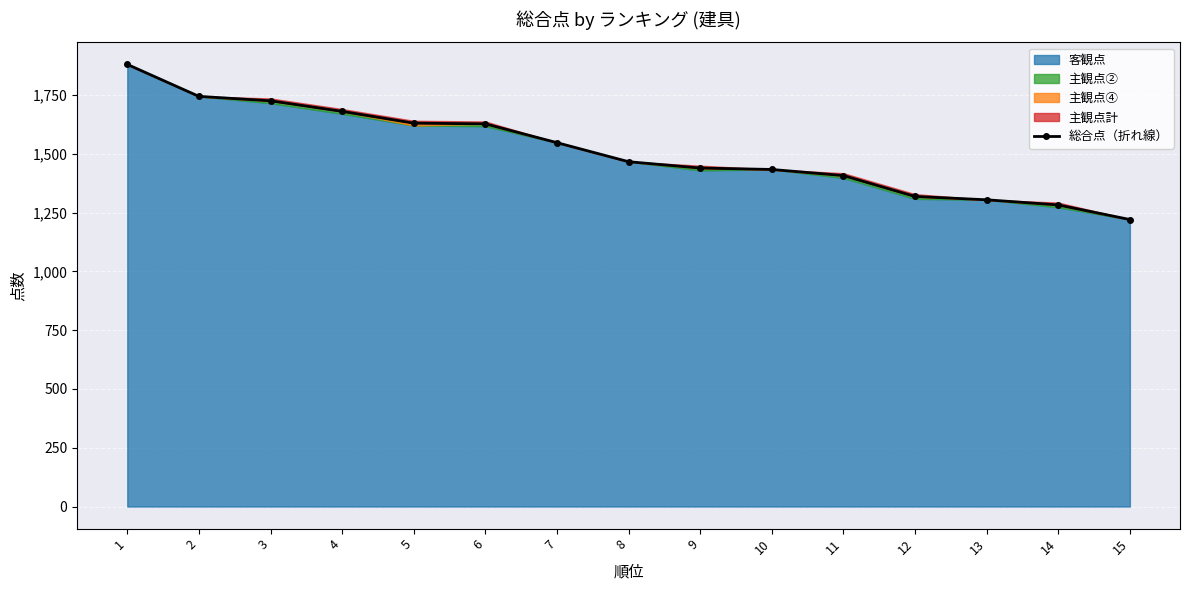

What is the difference between the second highest and minimum values?

524